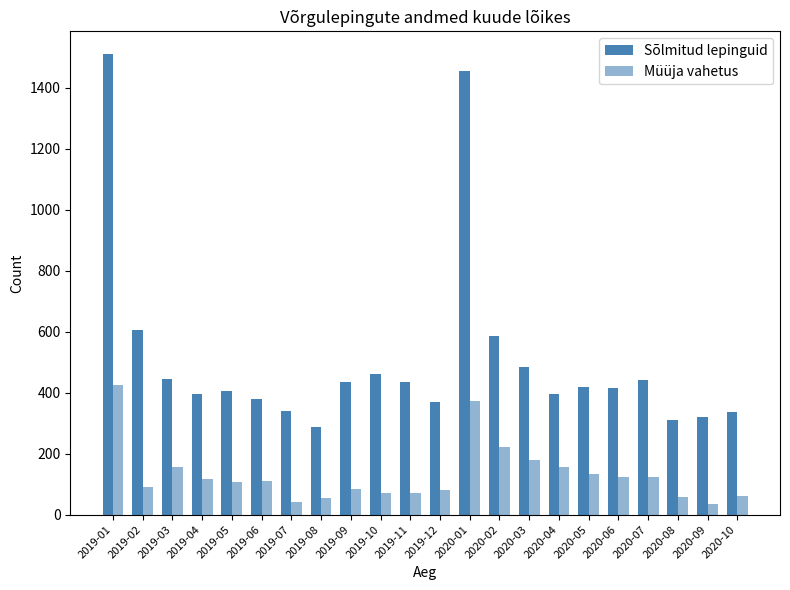

What is the value of the Müüja vahetus bar at the 4th from the left?

116